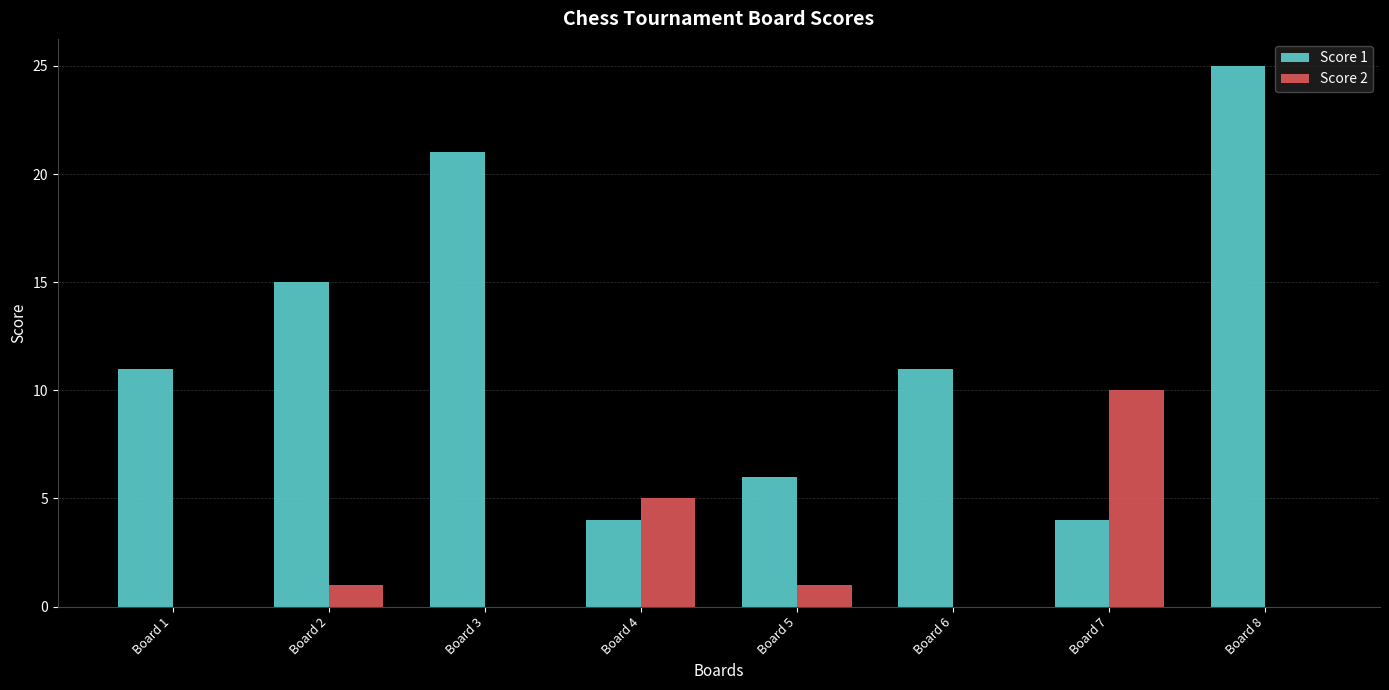

The value of Score 2 at Board 1 is -3. True or false?

False